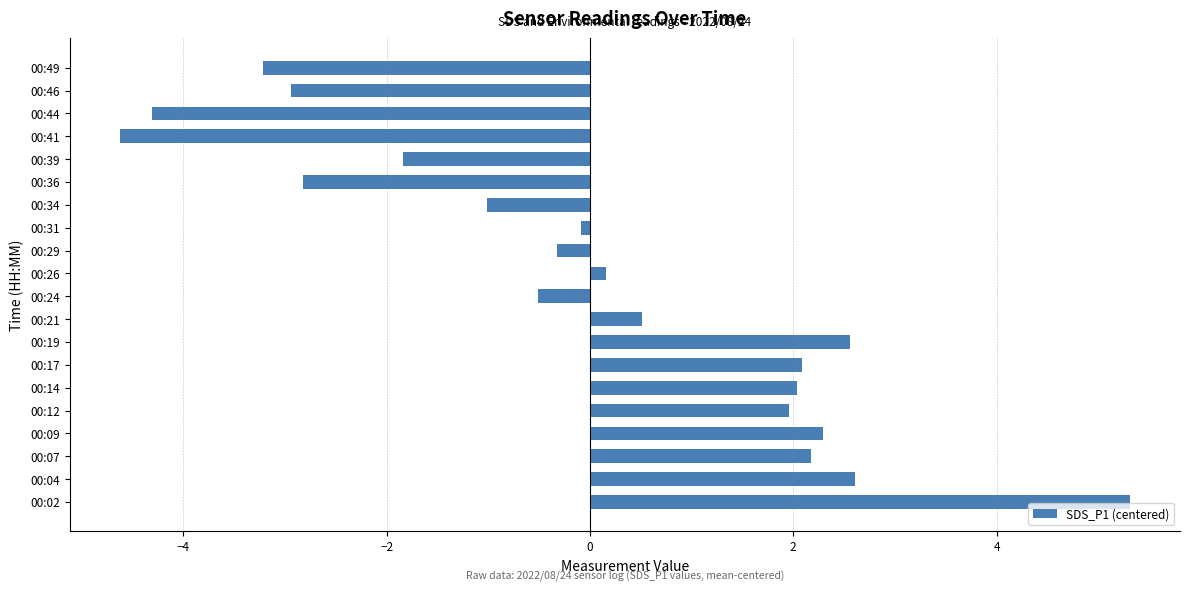

How many values are below 0?

10